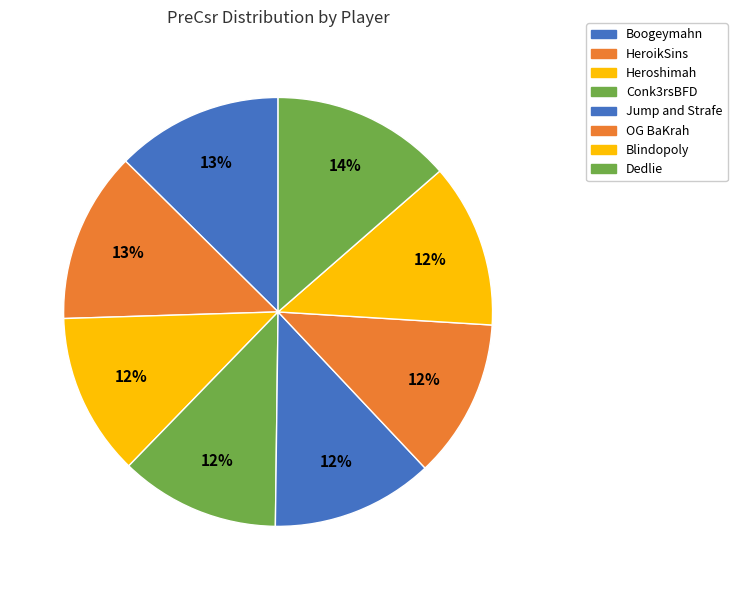

How many segments does this pie chart have?

8